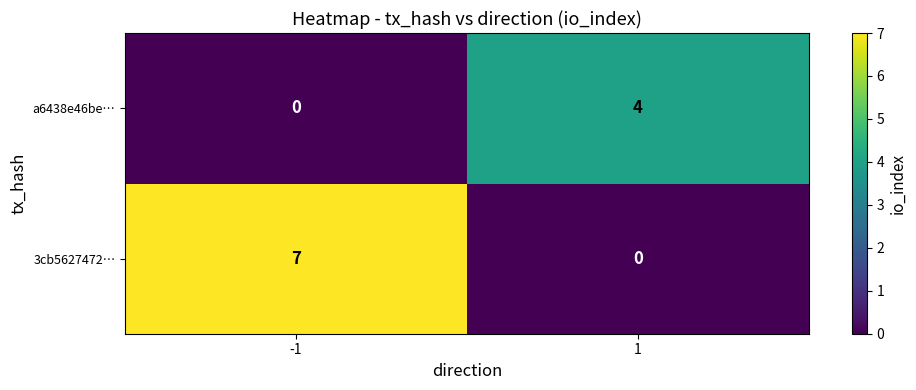

How many distinct data groups are displayed?

2